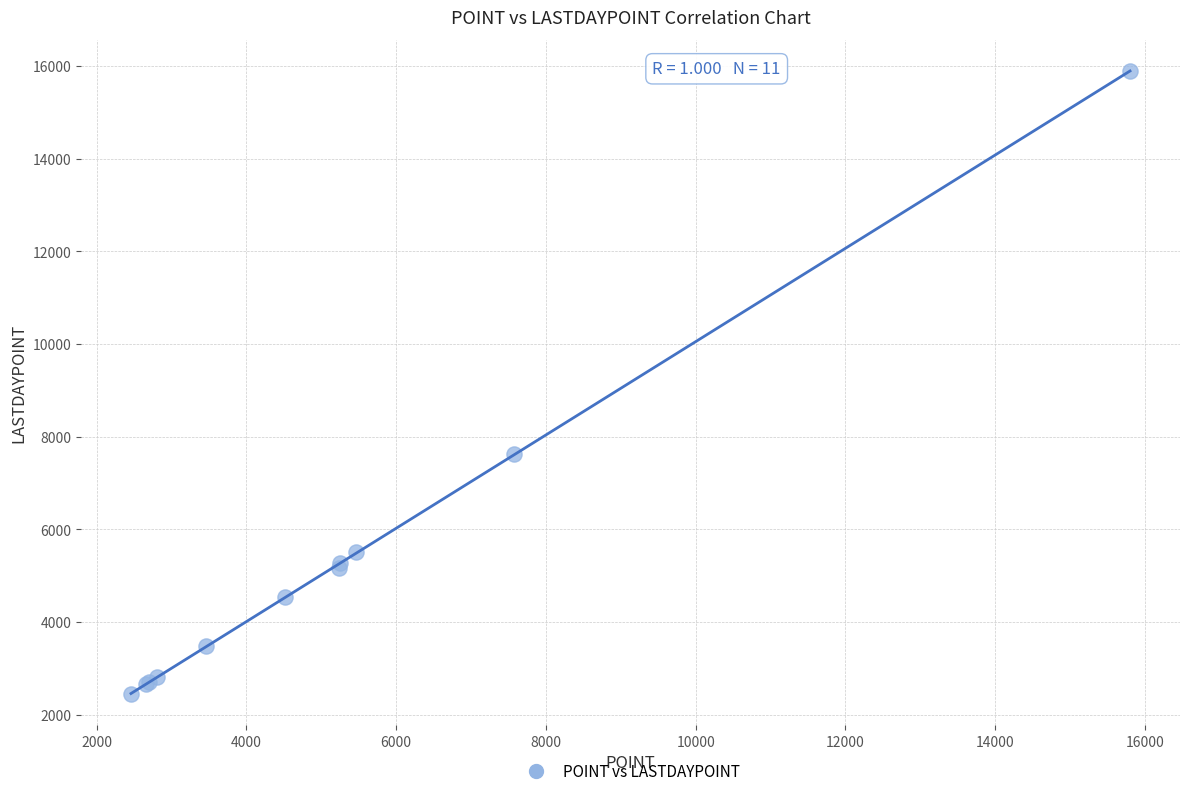

What Y value in the scatter plot is closest to 9170?

7619.7